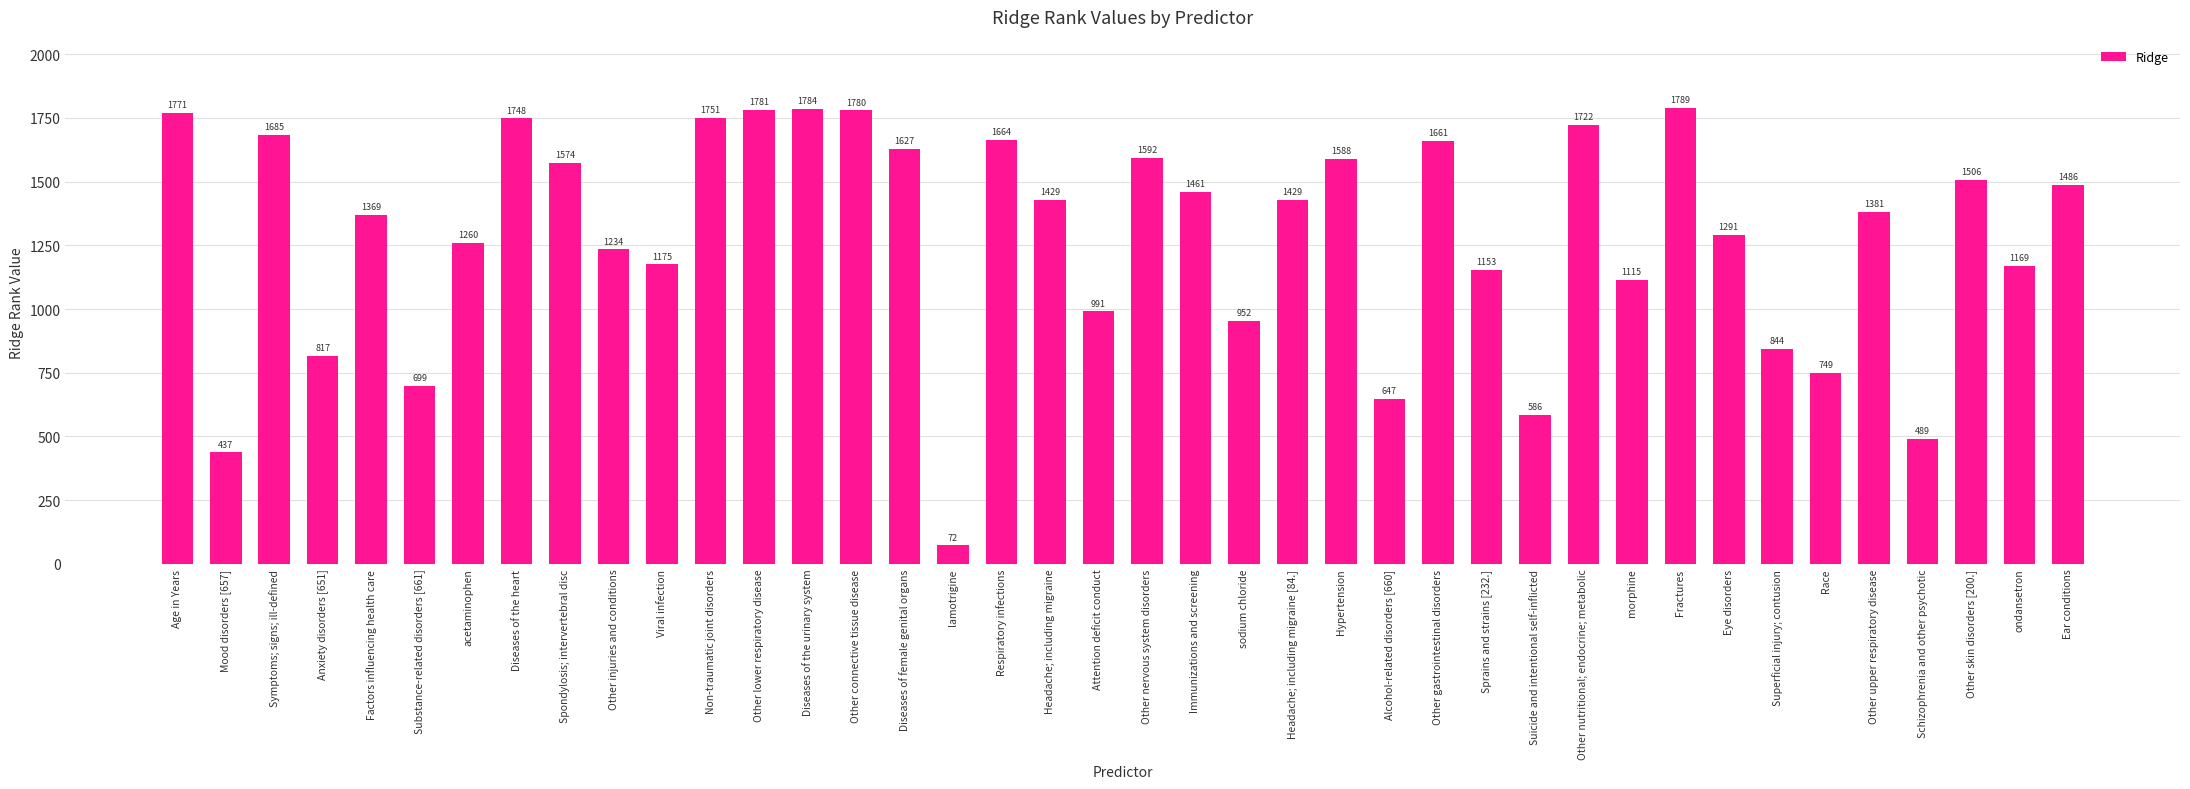

True or false: the data shows 1153 at Sprains and strains [232.].

True